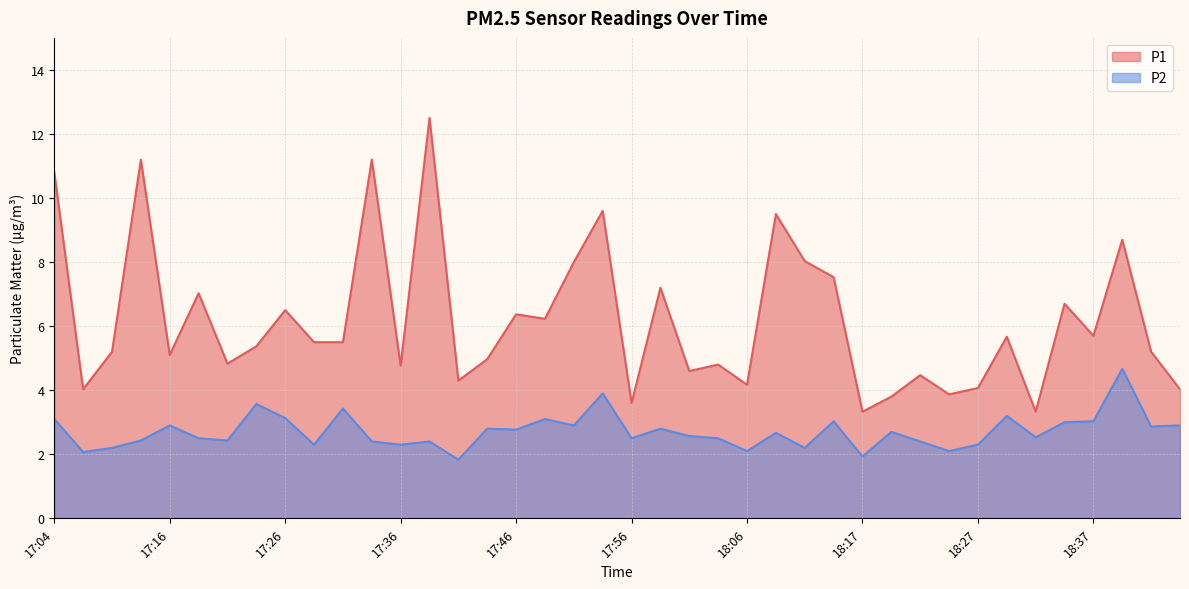

At which category is the sum across all series the highest?

17:39